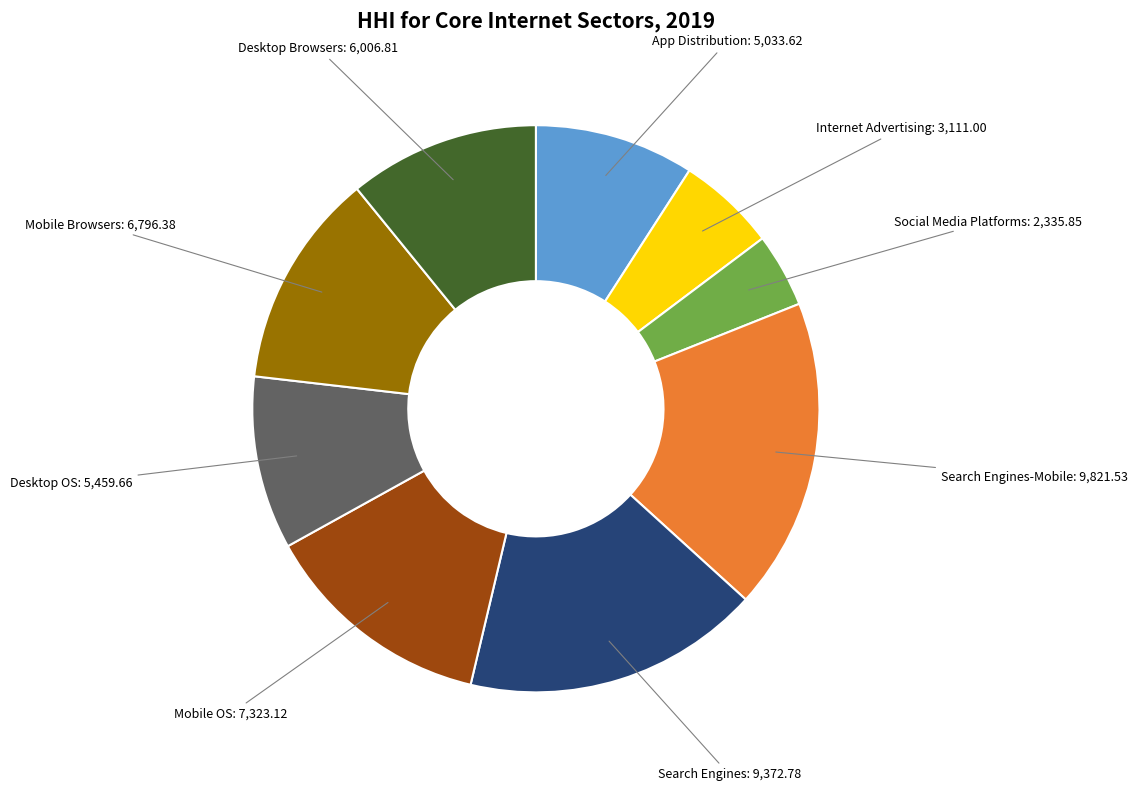

Count the number of slices in the pie.

9